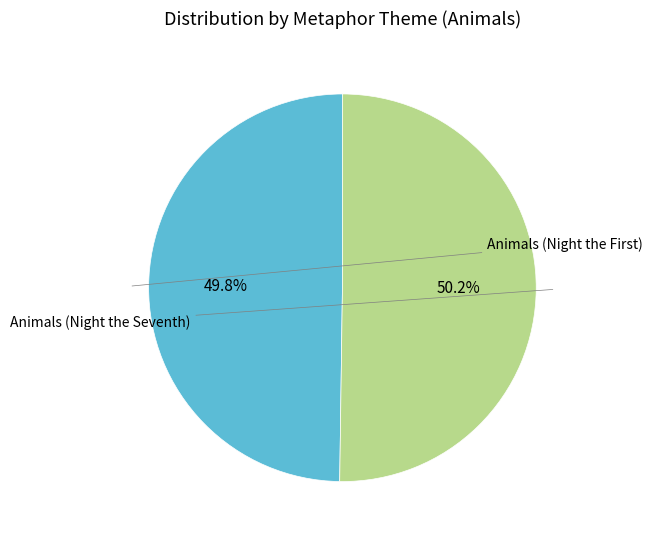

Does any single category account for the majority?

Yes